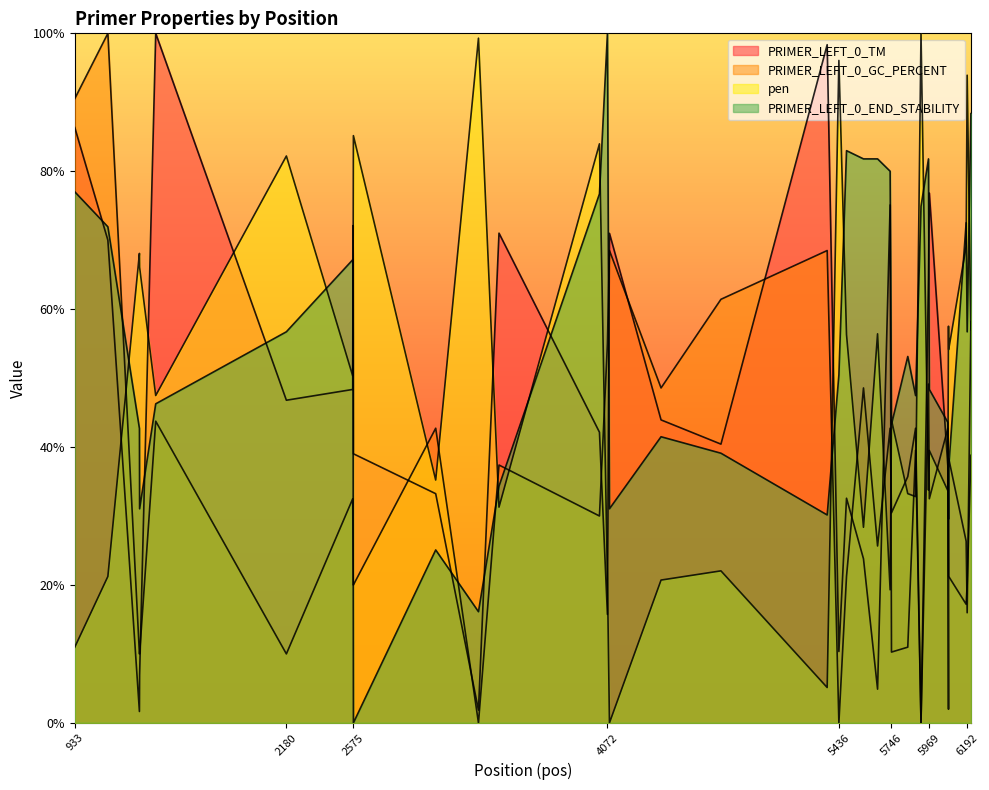

Is the value of pen at 6083 greater than the value of PRIMER_LEFT_0_TM at 3312?

Yes